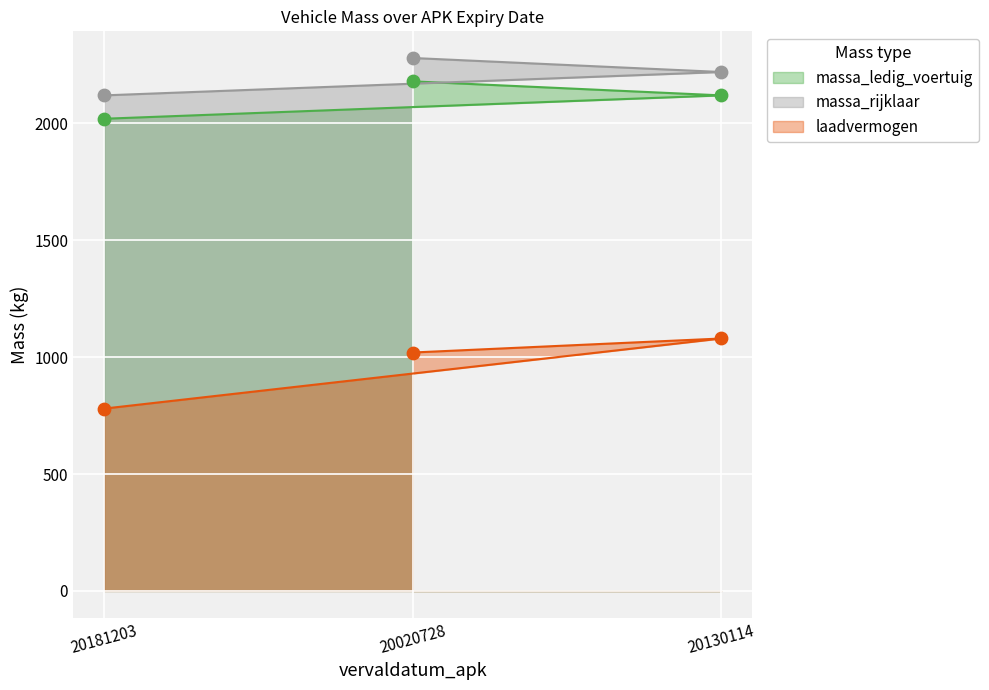

Which series has the largest total across all categories?

massa_rijklaar